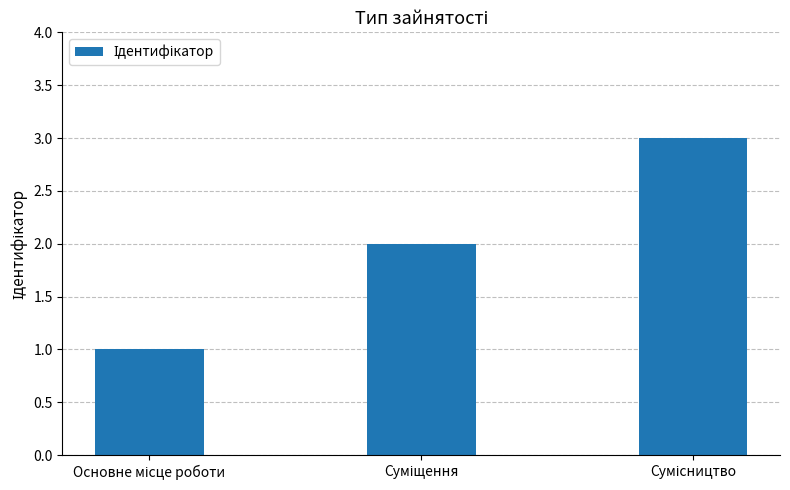

Count the values in the range 1 to 3.

3